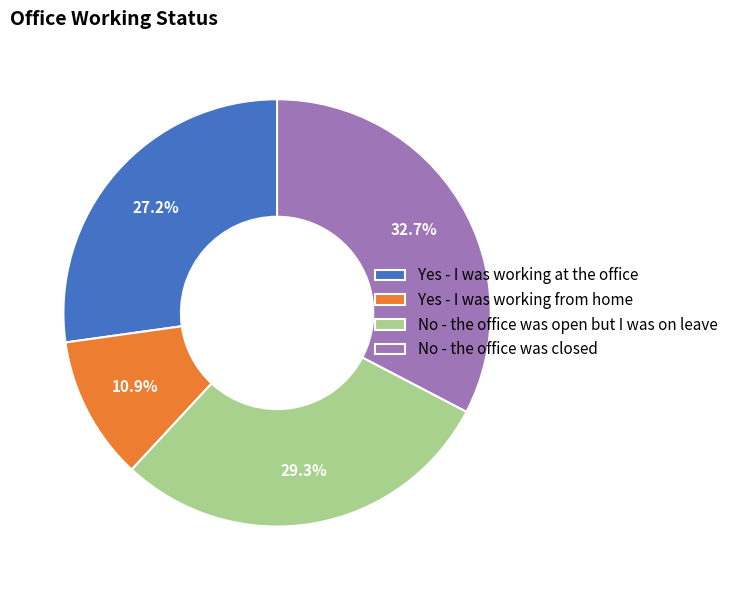

The Yes - I was working at the office slice represents 27% of the pie. True or false?

True